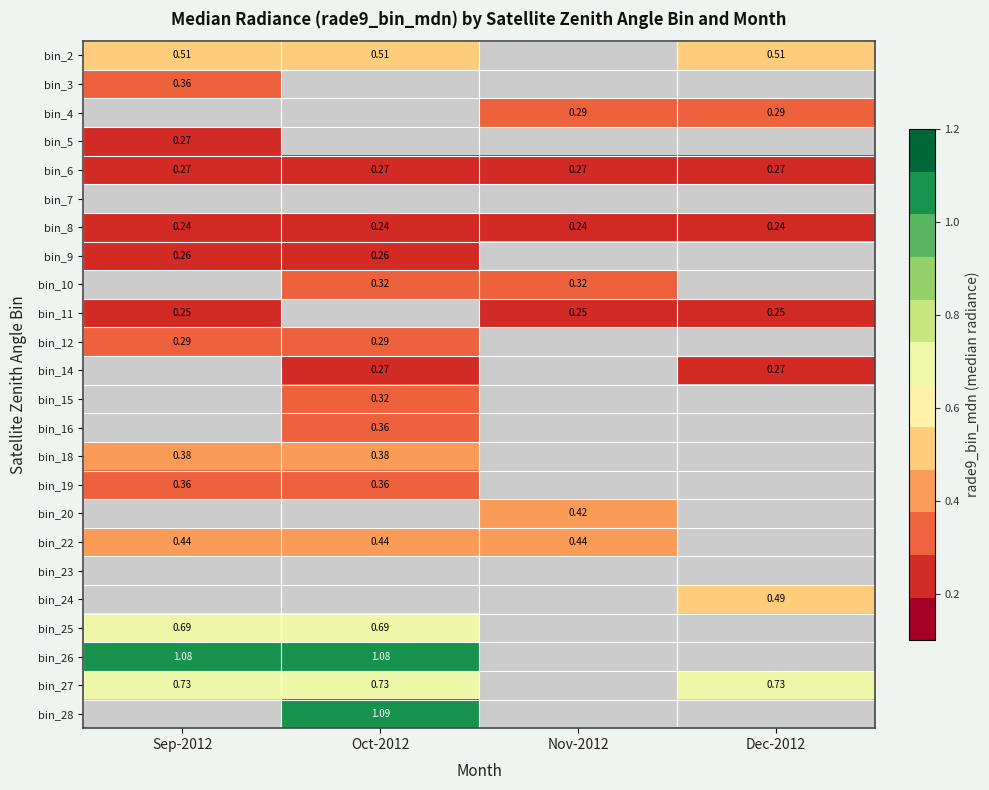

The bin_5 series shows 0.1 at Sep-2012. True or false?

False